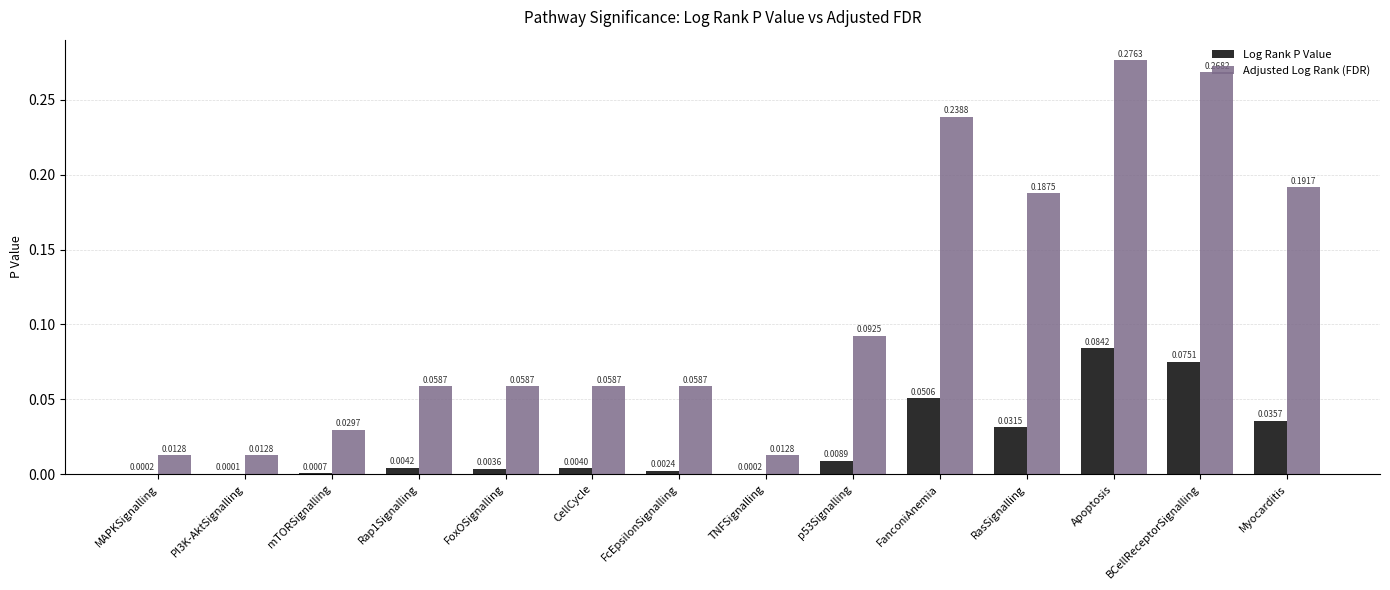

Which category has the highest value across all series?

Apoptosis